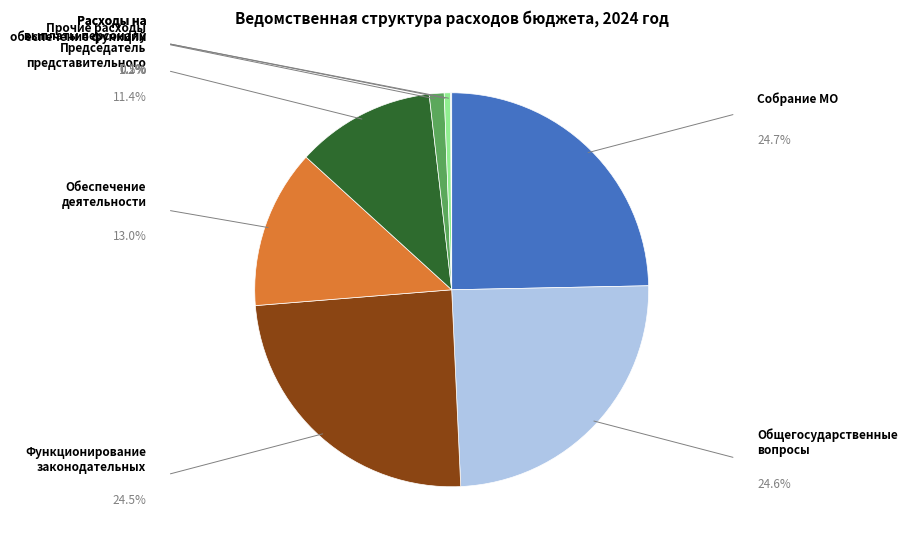

Rank the categories by value from lowest to highest.

Прочие расходы, Расходы на выплаты персоналу, Расходы на обеспечение функций, Председатель представительного органа, Обеспечение деятельности представительных, Функционирование законодательных органов, Общегосударственные вопросы, Собрание муниципального образования